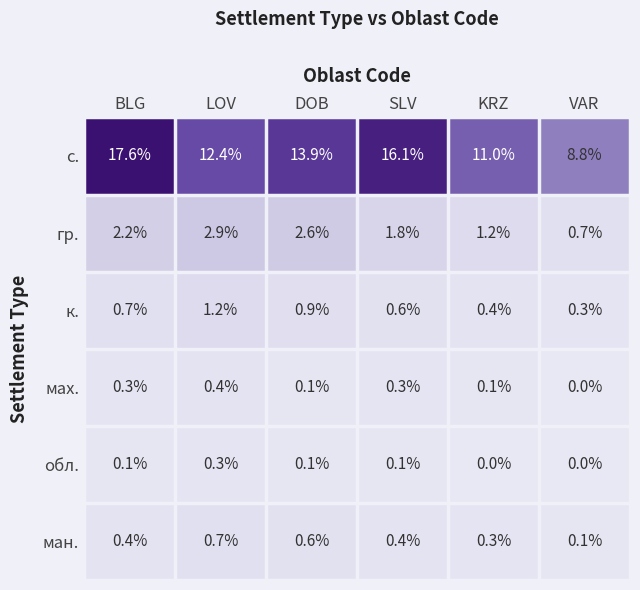

What is the total value across all series at VAR?

9.9